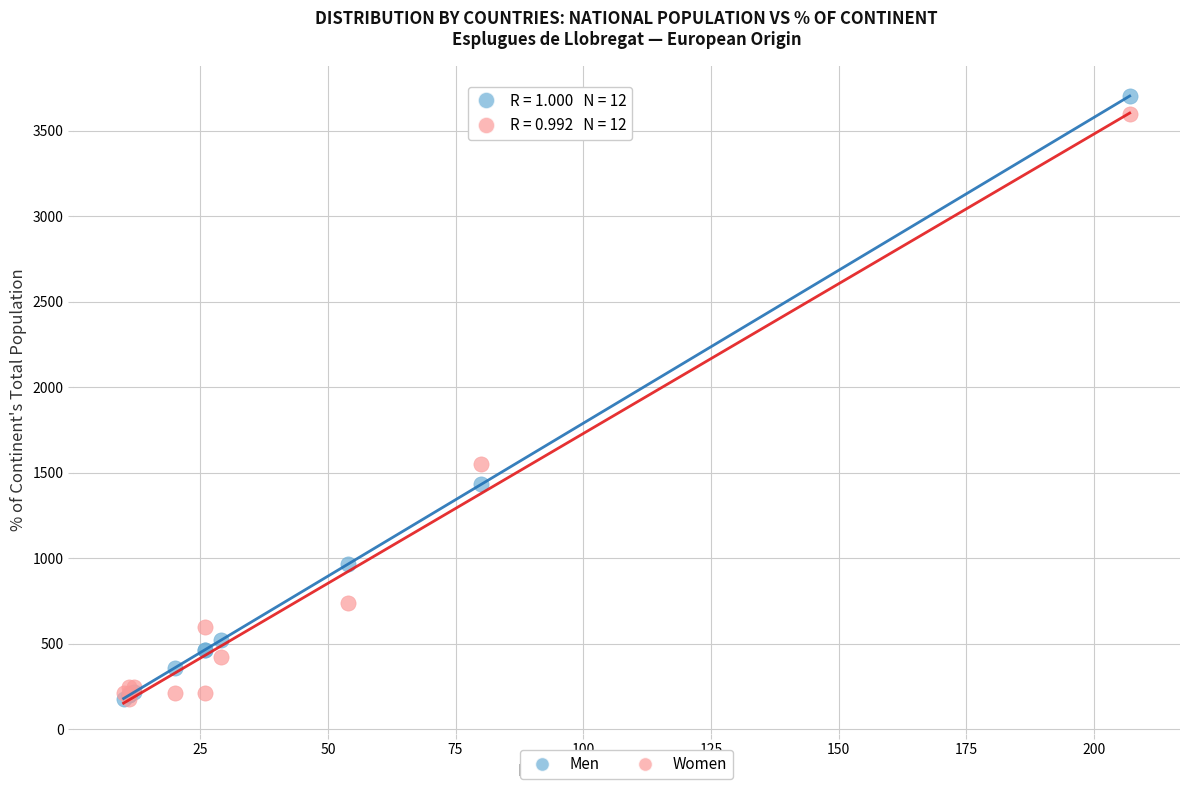

Across all series, what Y value is closest to 1939?

1551.7